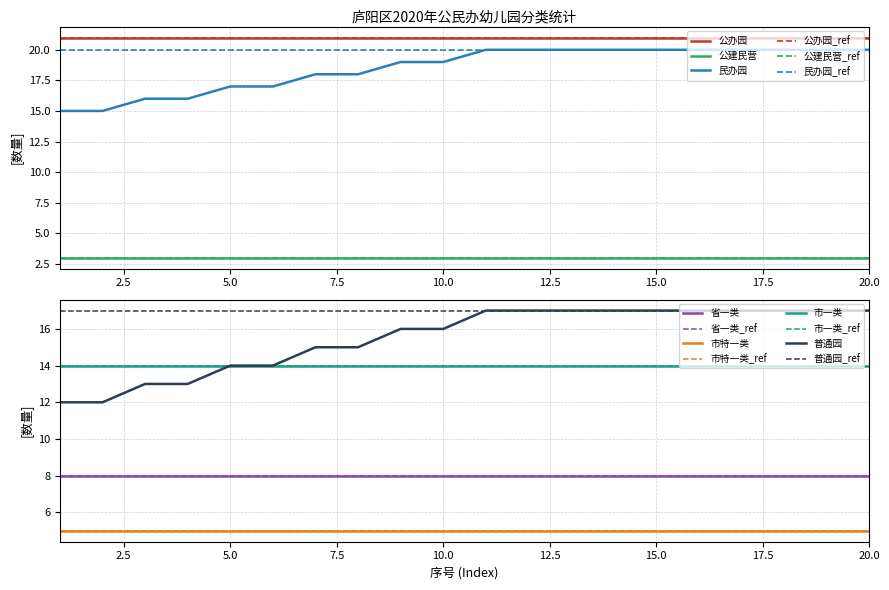

Is this an area chart (filled region under the line)?

No